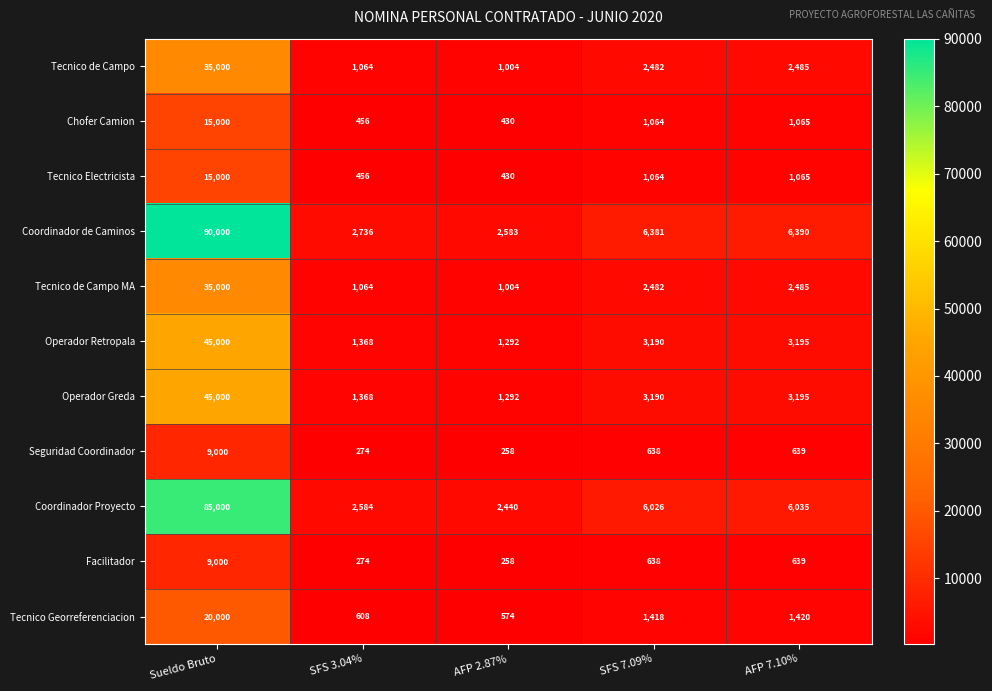

Between Sueldo Bruto and AFP 7.10%, which series saw the biggest shift?

Coordinador de Caminos